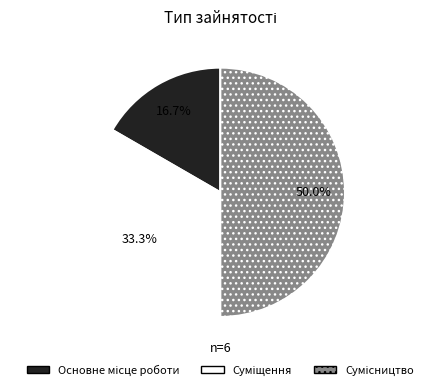

Which slice is the largest?

Сумісництво